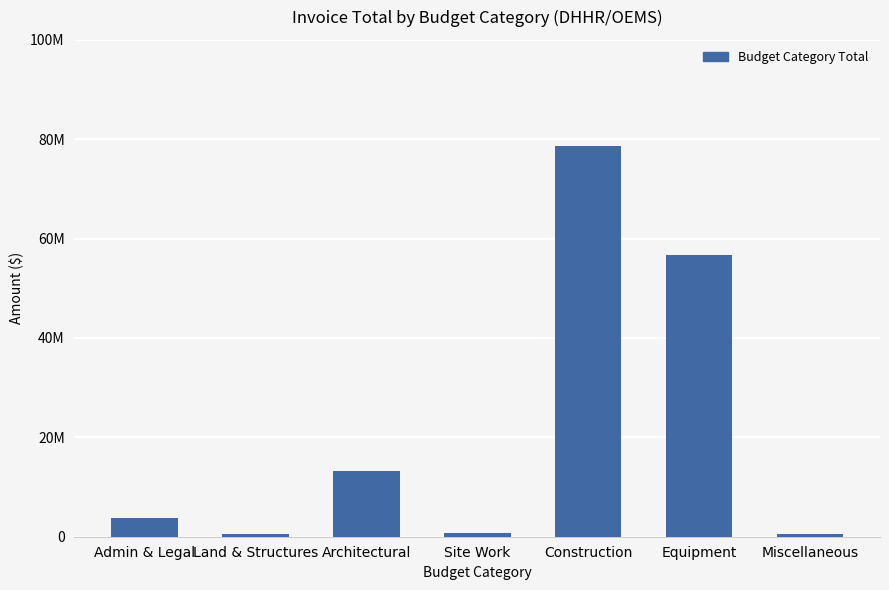

Which label corresponds to the smallest value in the chart?

Land & Structures